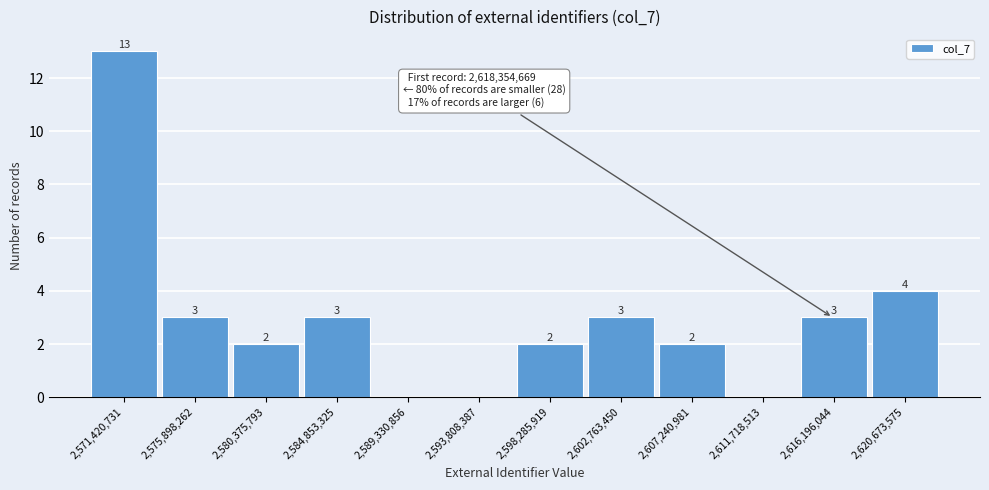

Reading left to right, transcribe all the data shown in this chart.

2,571,420,731=13	2,575,898,262=3	2,580,375,793=2	2,584,853,325=3	2,589,330,856=0	2,593,808,387=0	2,598,285,919=2	2,602,763,450=3	2,607,240,981=2	2,611,718,513=0	2,616,196,044=3	2,620,673,575=4